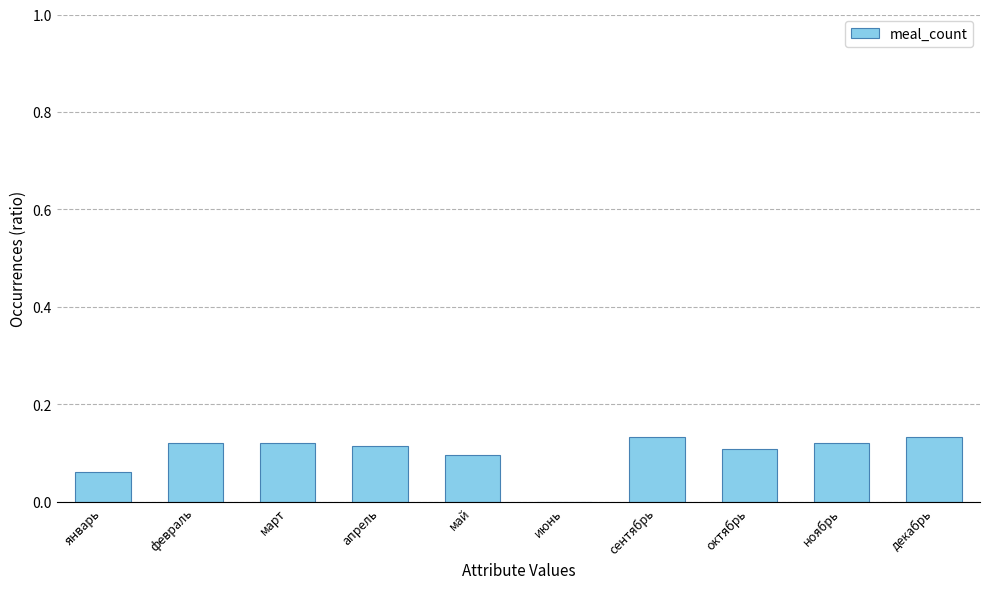

What is the sum of all values?

1.0